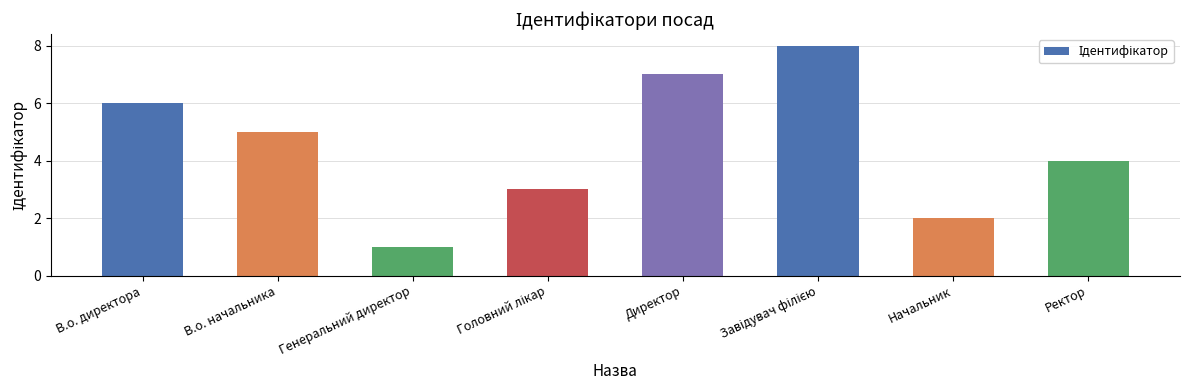

Does the chart contain stacked bars?

No